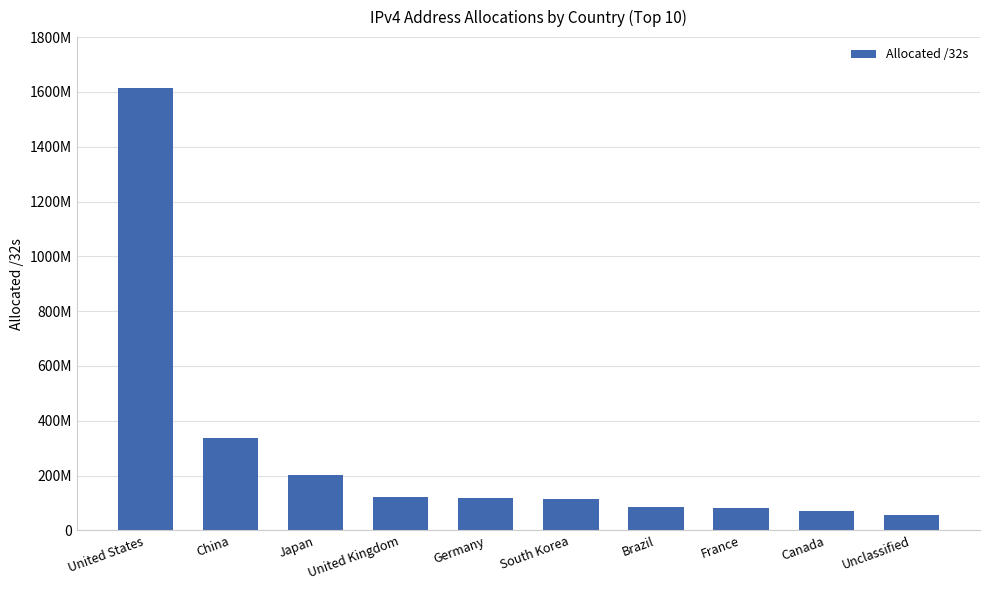

List the labels in order of value, smallest first.

Unclassified, Canada, France, Brazil, South Korea, Germany, United Kingdom, Japan, China, United States